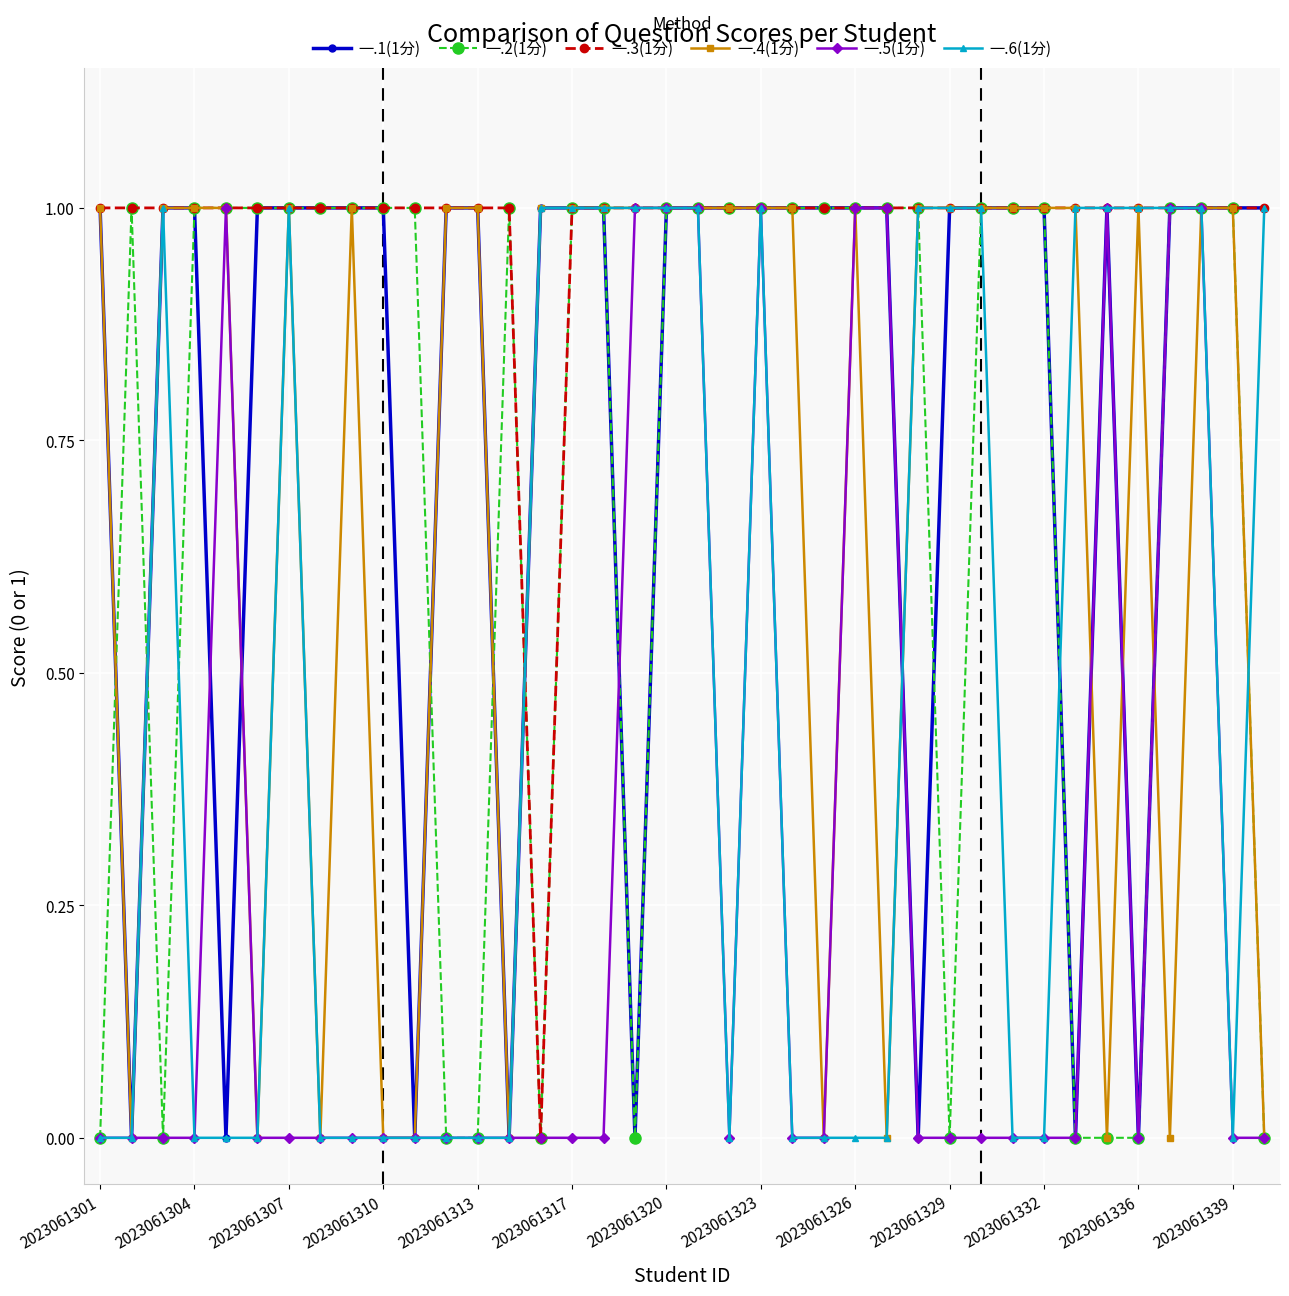

True or false: 一.6(1分) has more than 0 points higher than both neighbors.

True